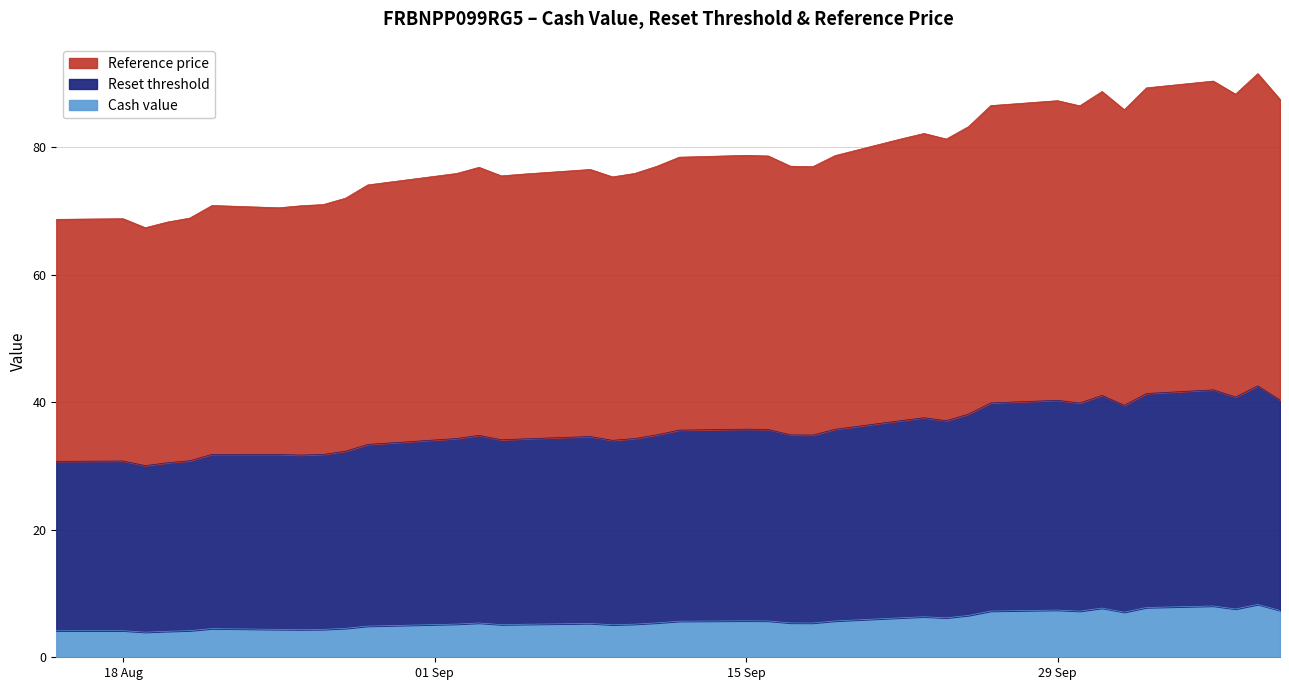

What is the lowest value of the Reset threshold series?

26.1